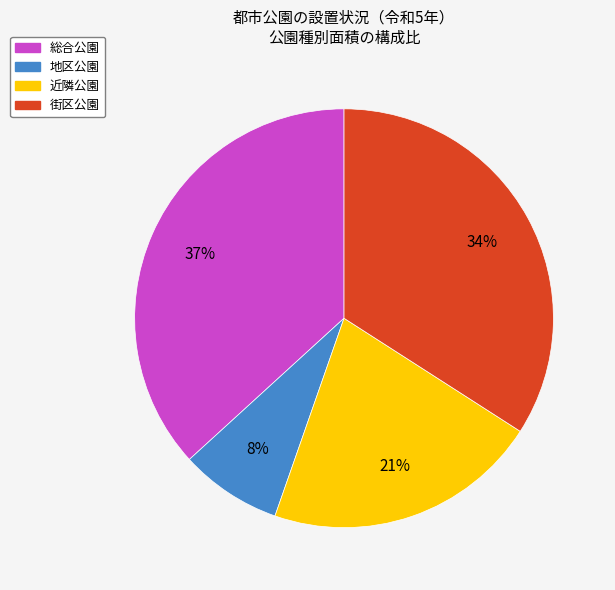

What is the smallest slice in the pie chart?

地区公園